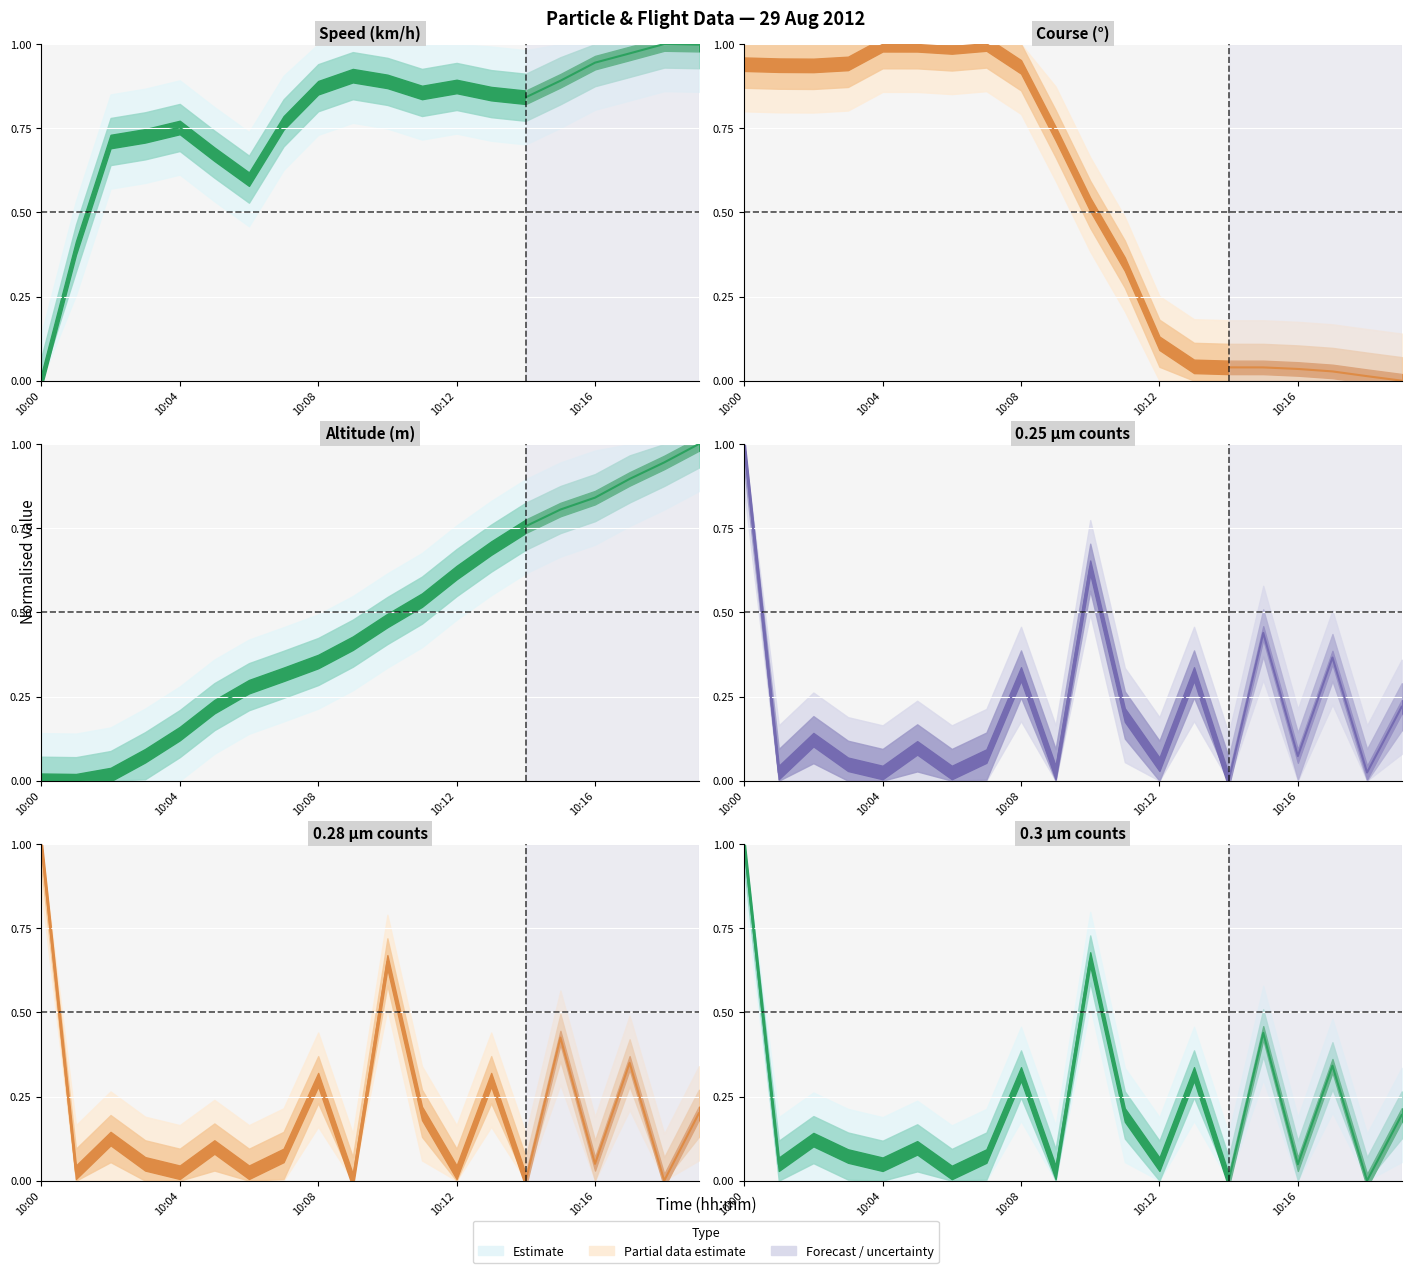

At which category does 0.28um reach its first local valley?

10:01